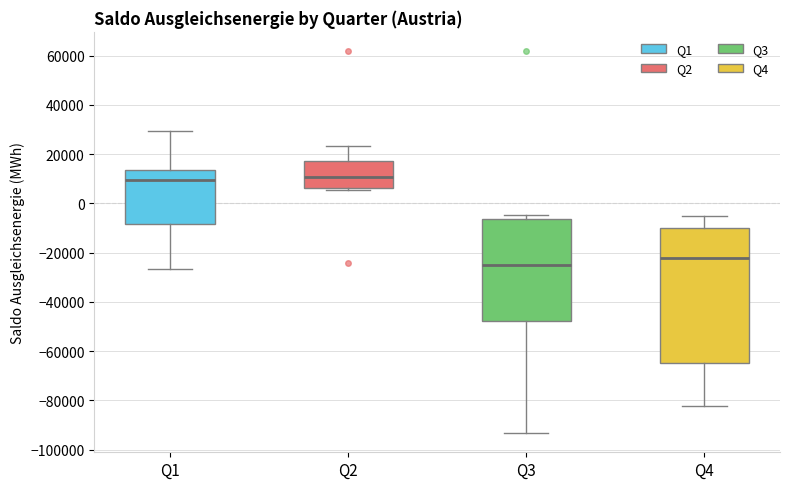

Where is the lower edge of the box for Q1 on the y-axis? The values are not printed on the chart, so give them approximately, as read against the axis.

-8000